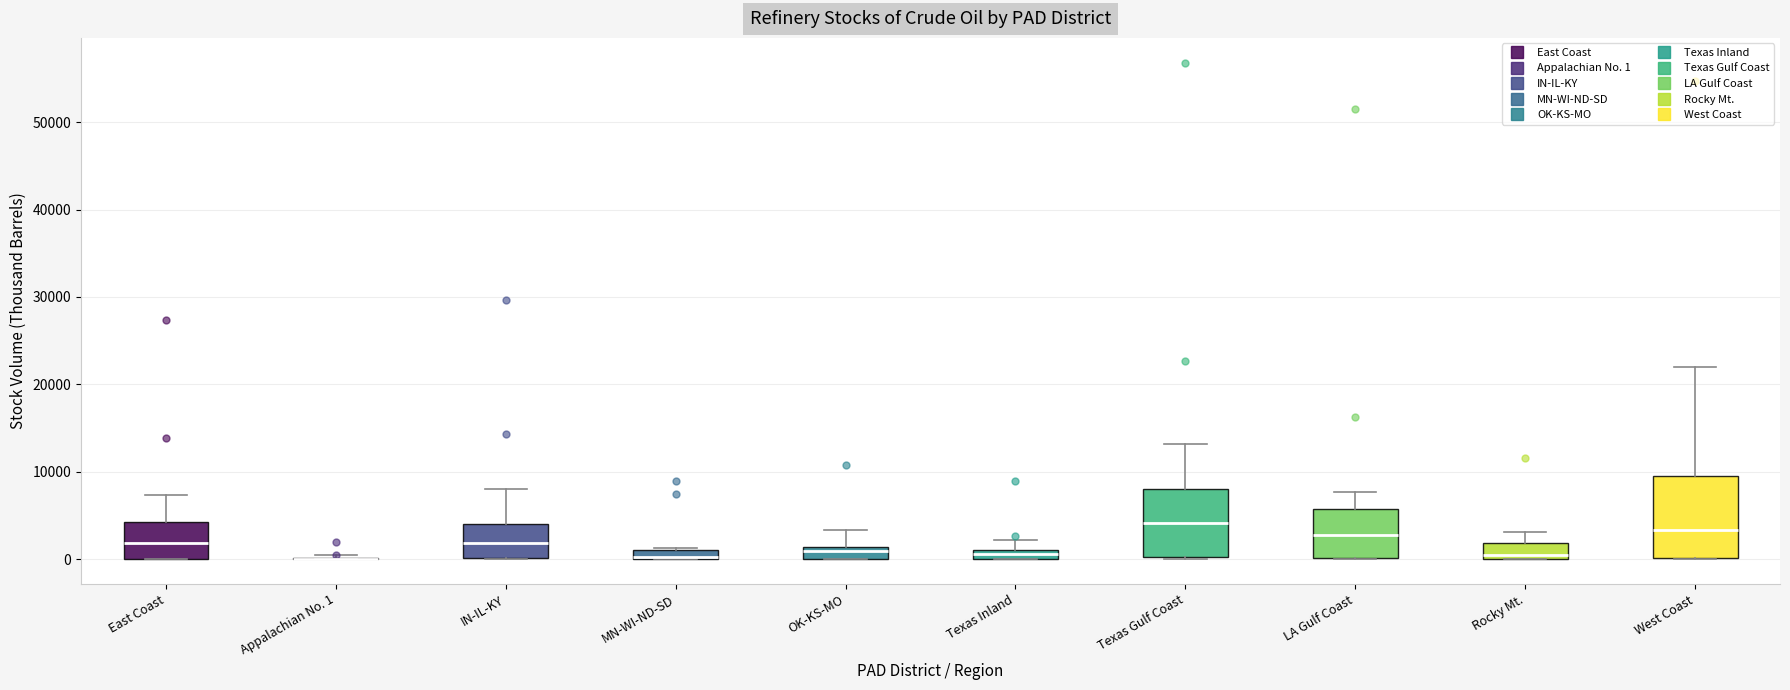

Which box is the tallest, from its lower edge to its upper edge?

West Coast